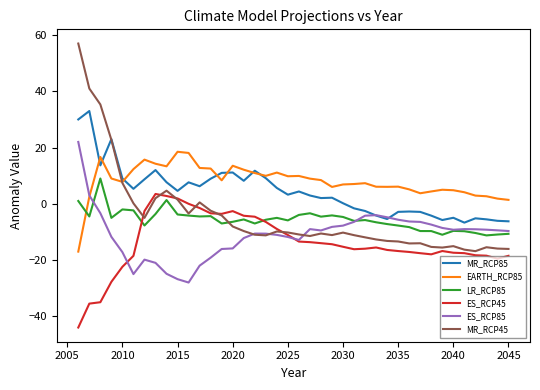

How many categories are shown in the chart?

40